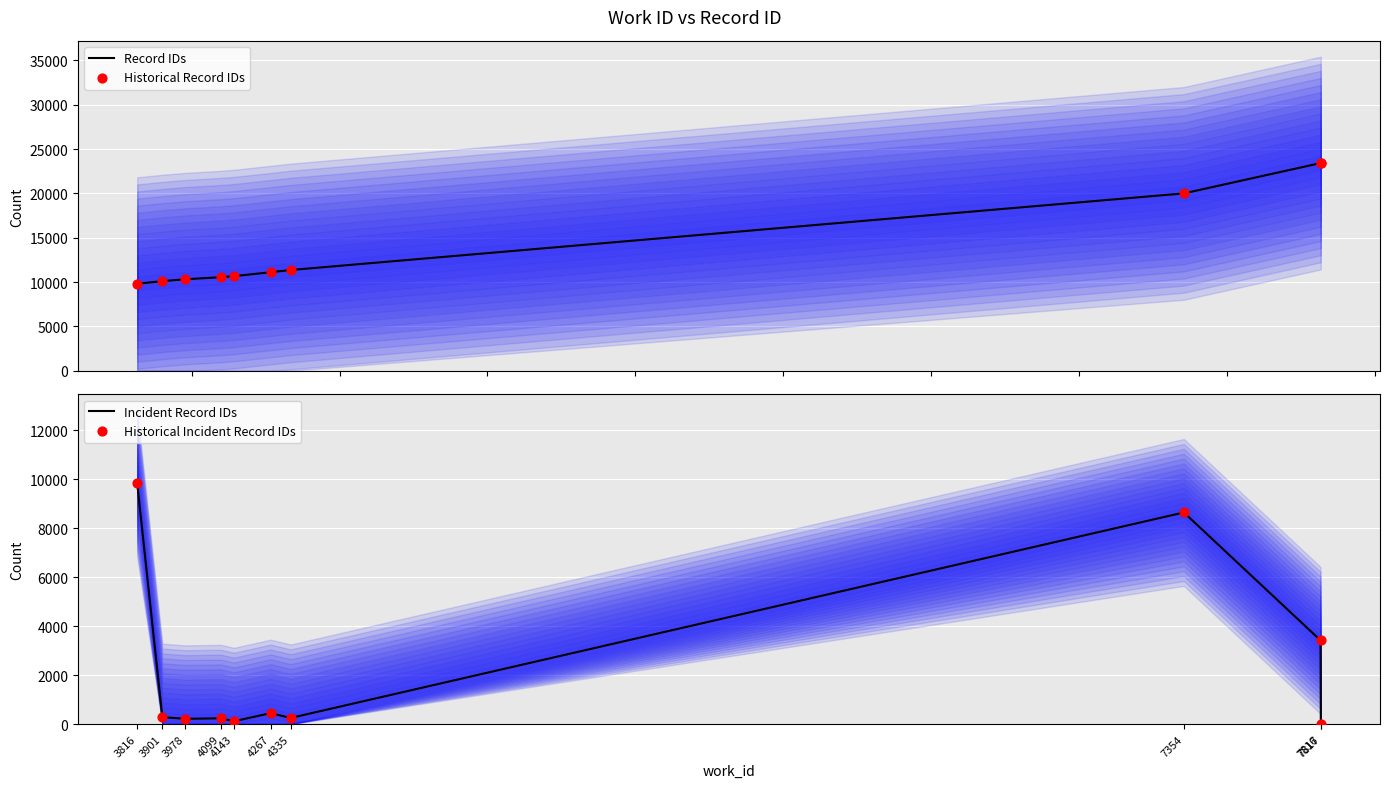

What are all the series names shown in the legend?

Record IDs, Historical Record IDs, Incident Record IDs, Historical Incident Record IDs